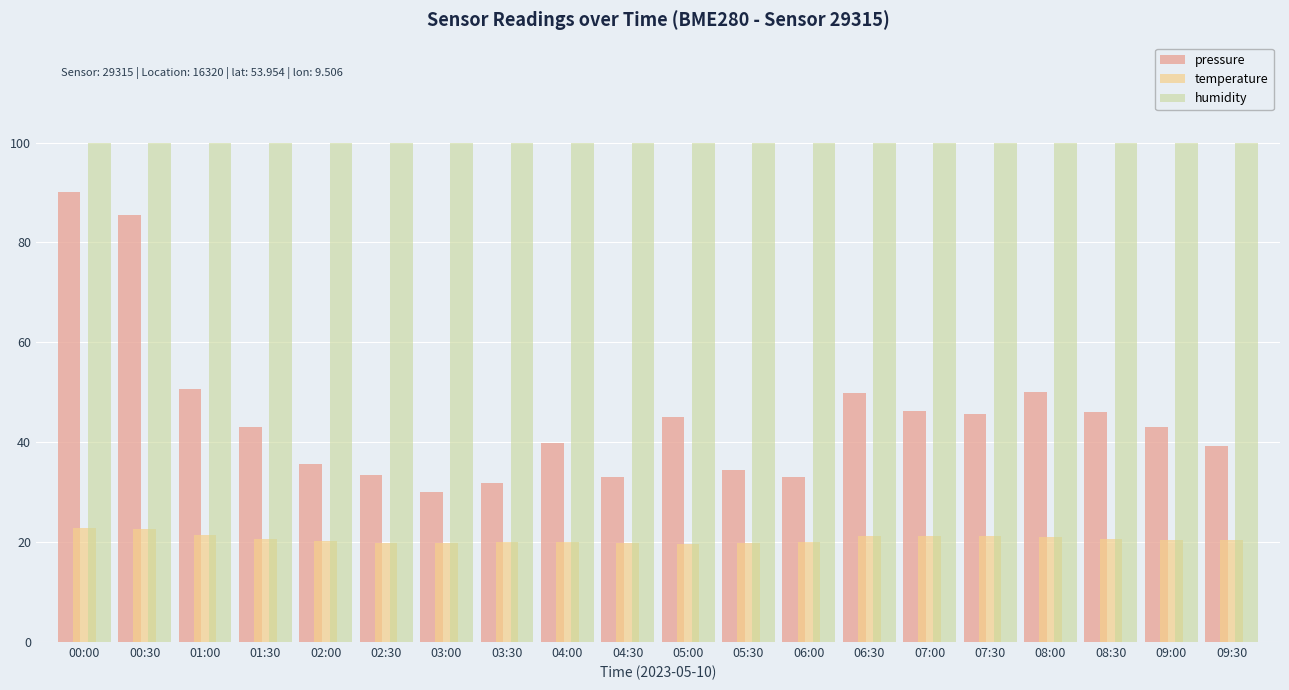

Rank the series at 00:30 from highest to lowest value.

humidity, pressure, temperature